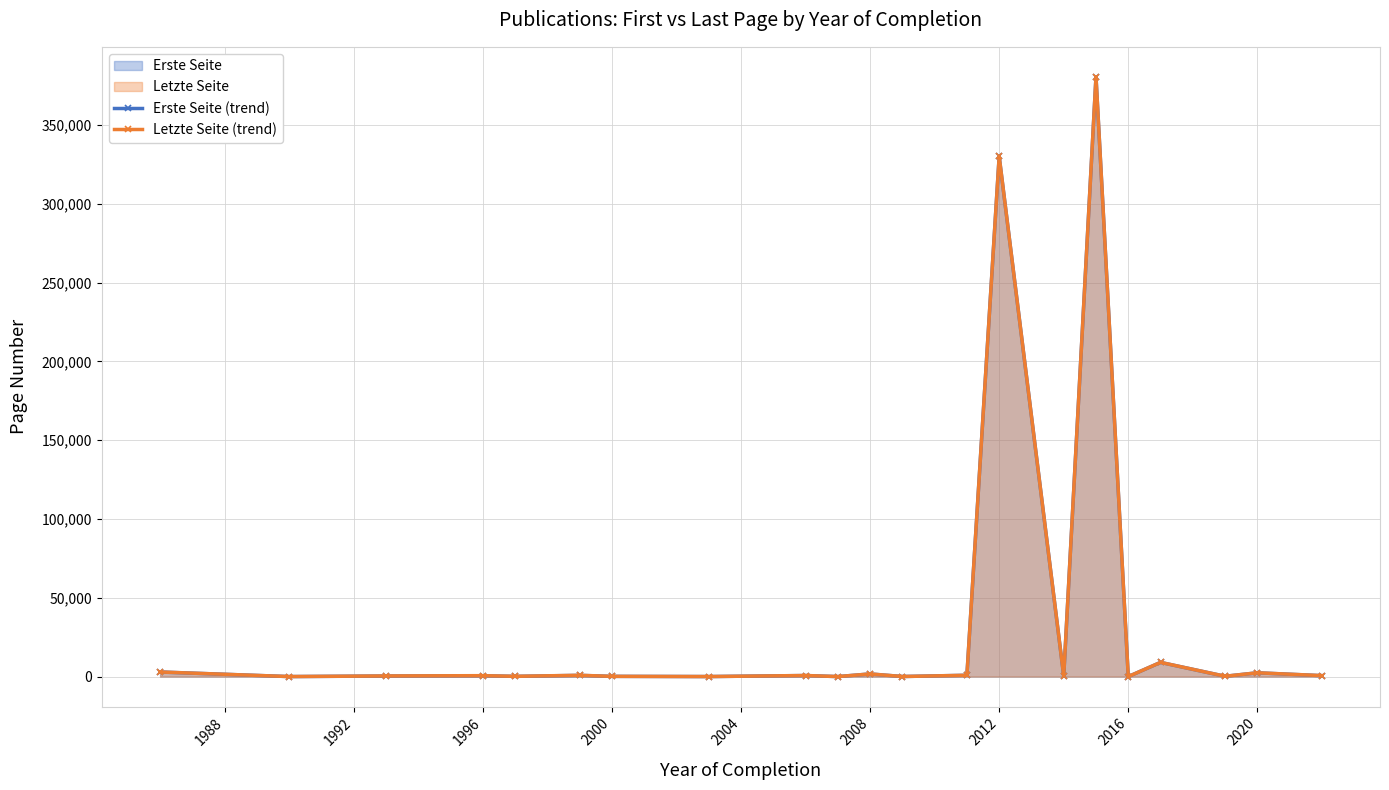

Which series has the widest spread of values?

Letzte Seite (trend)